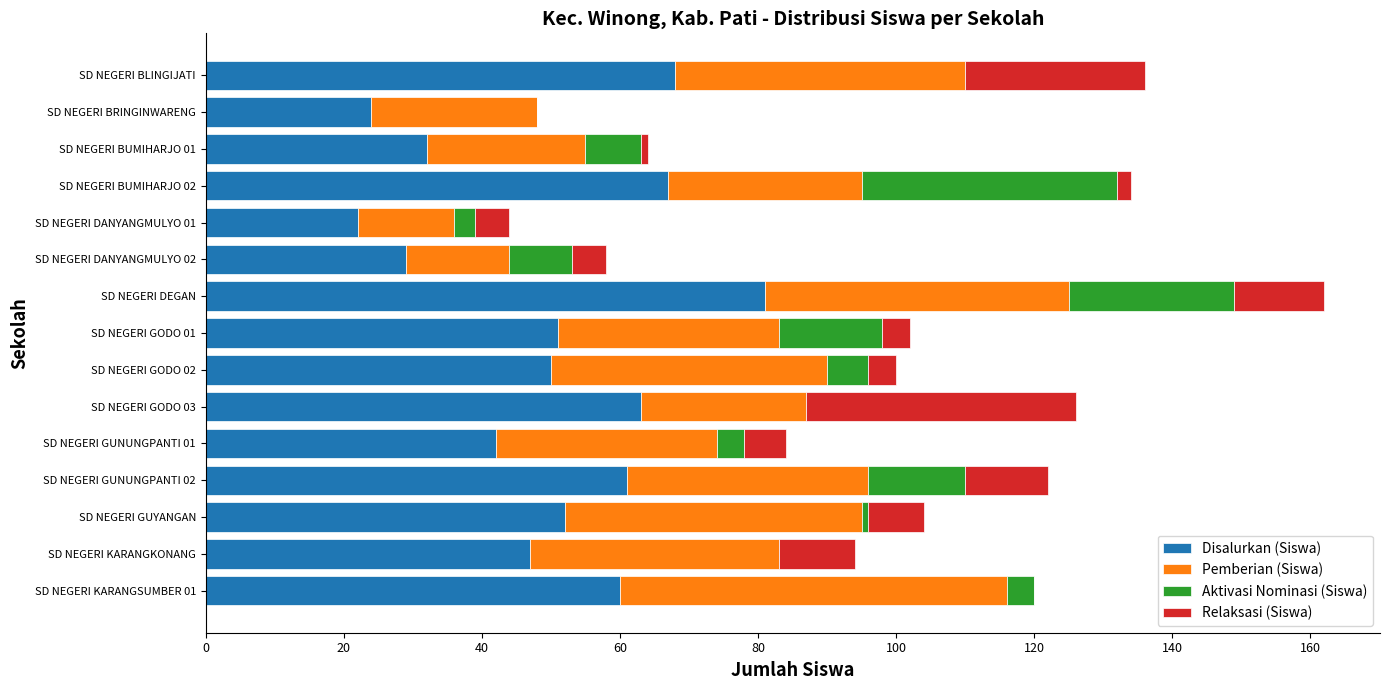

What is the maximum value for Disalurkan (Siswa)?

81